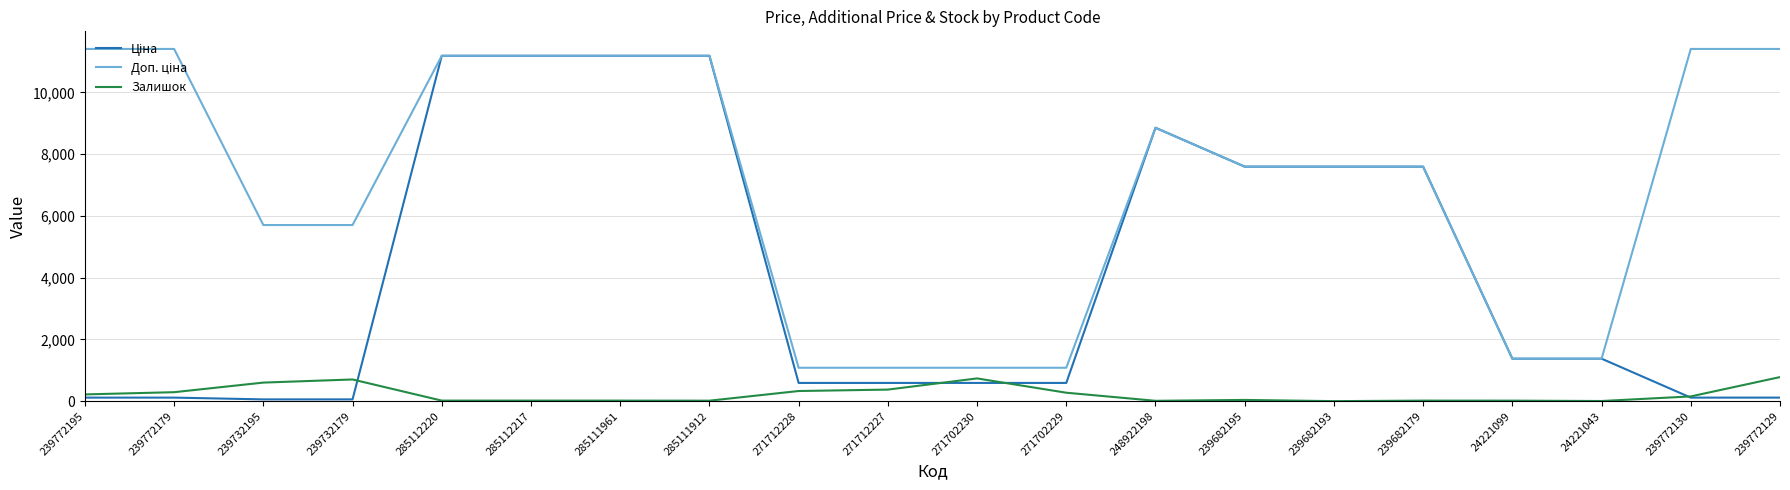

What is the maximum value for Залишок?

779.0